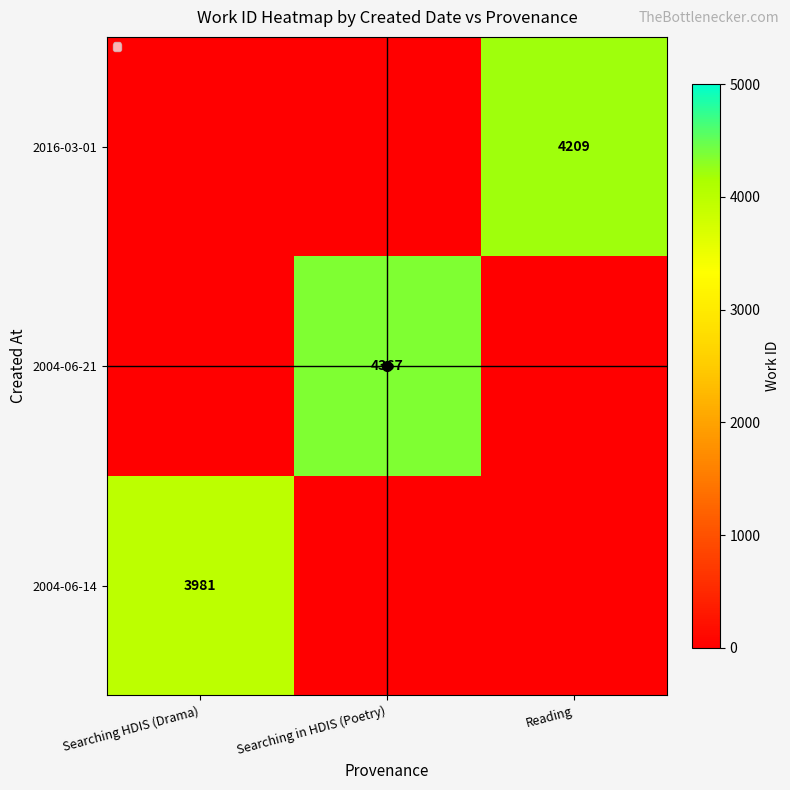

At which category does the chart reach its minimum across all series?

Searching HDIS (Drama)